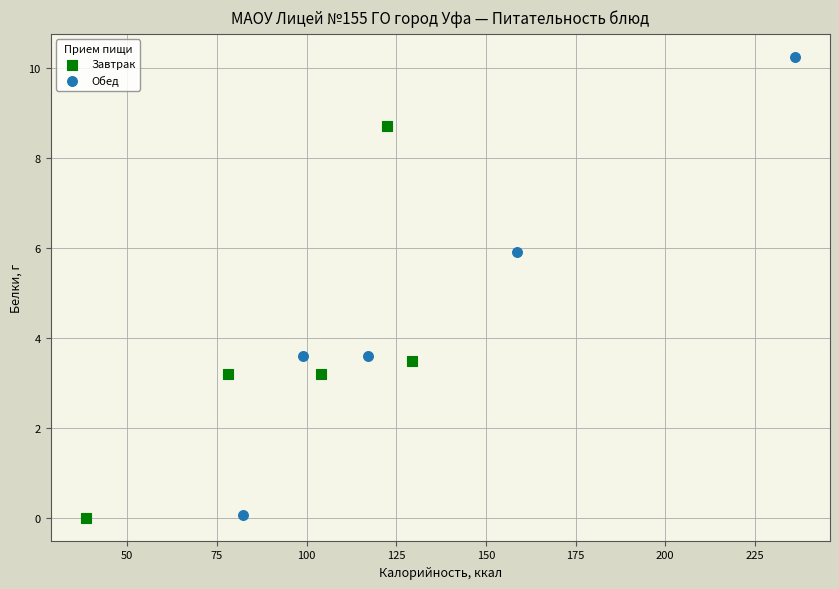

Which series has the largest Y range (max minus min)?

Обед